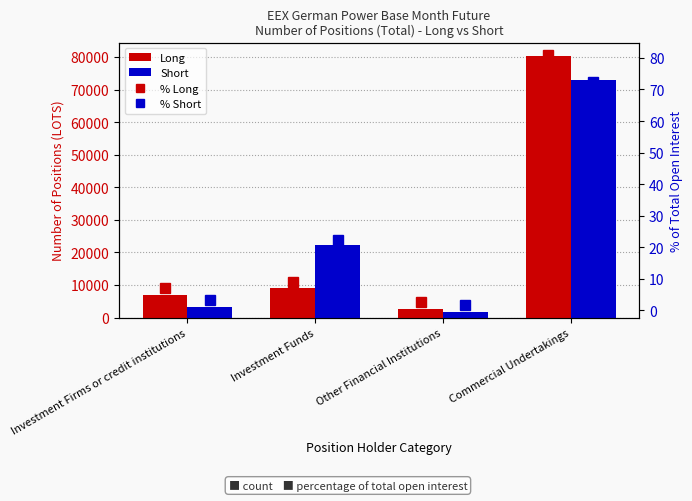

What value does the % Long series have at Investment Funds?

9.1